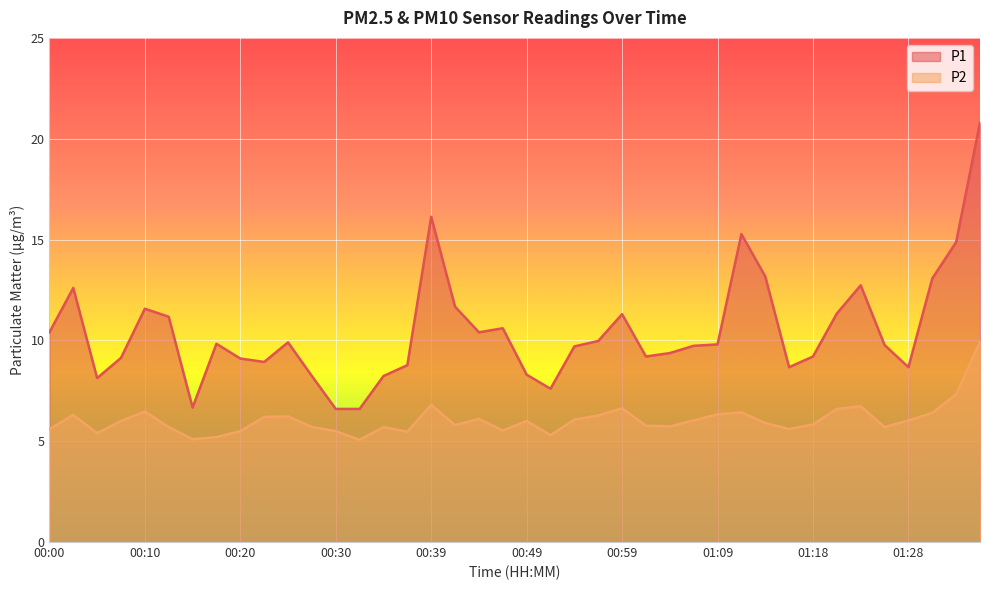

Which series has the largest range (max minus min)?

P1